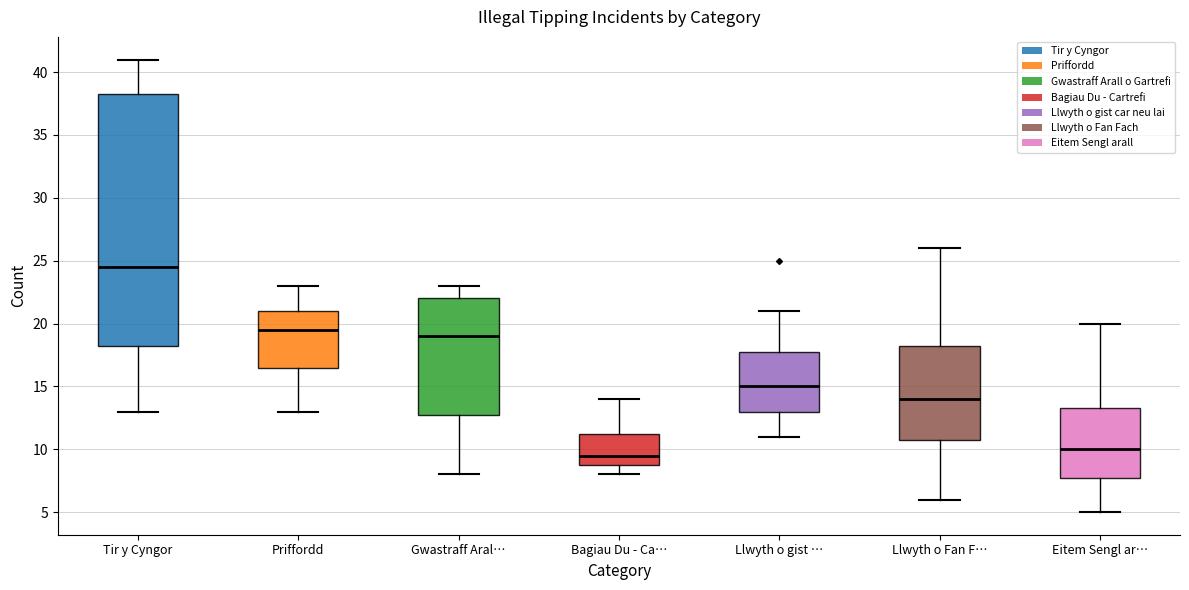

Comparing the boxes themselves (not the whiskers), which one is the tallest?

Tir y Cyngor